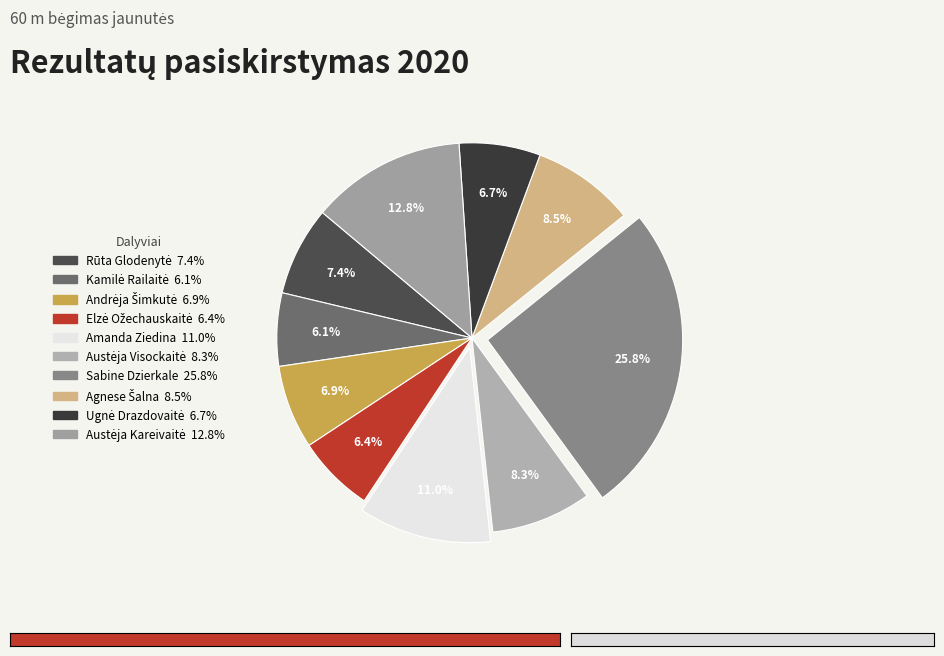

Rank the categories by value from highest to lowest.

Sabine Dzierkale, Austėja Kareivaitė, Amanda Ziedina, Agnese Šalna, Austėja Visockaitė, Rūta Glodenytė, Andrėja Šimkutė, Ugnė Drazdovaitė, Elzė Ožechauskaitė, Kamilė Railaitė